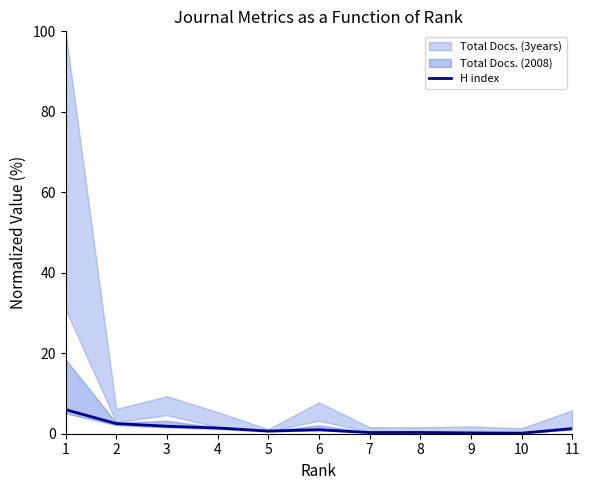

What is the minimum value shown in the chart?

0.1